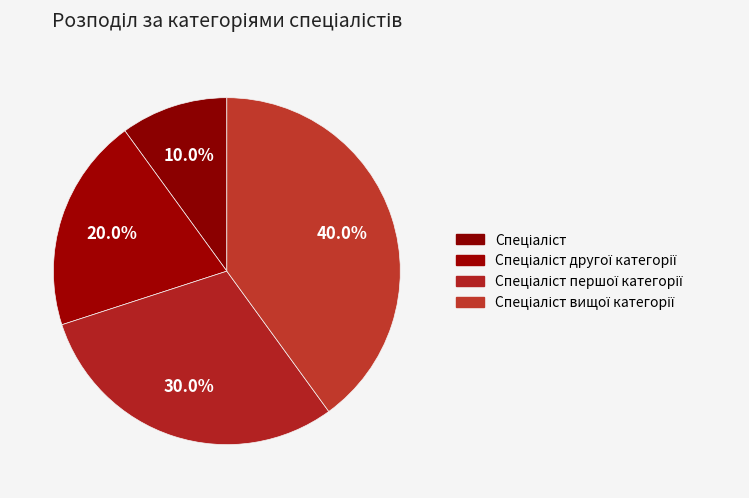

The Спеціаліст вищої категорії slice represents 51% of the pie. True or false?

False